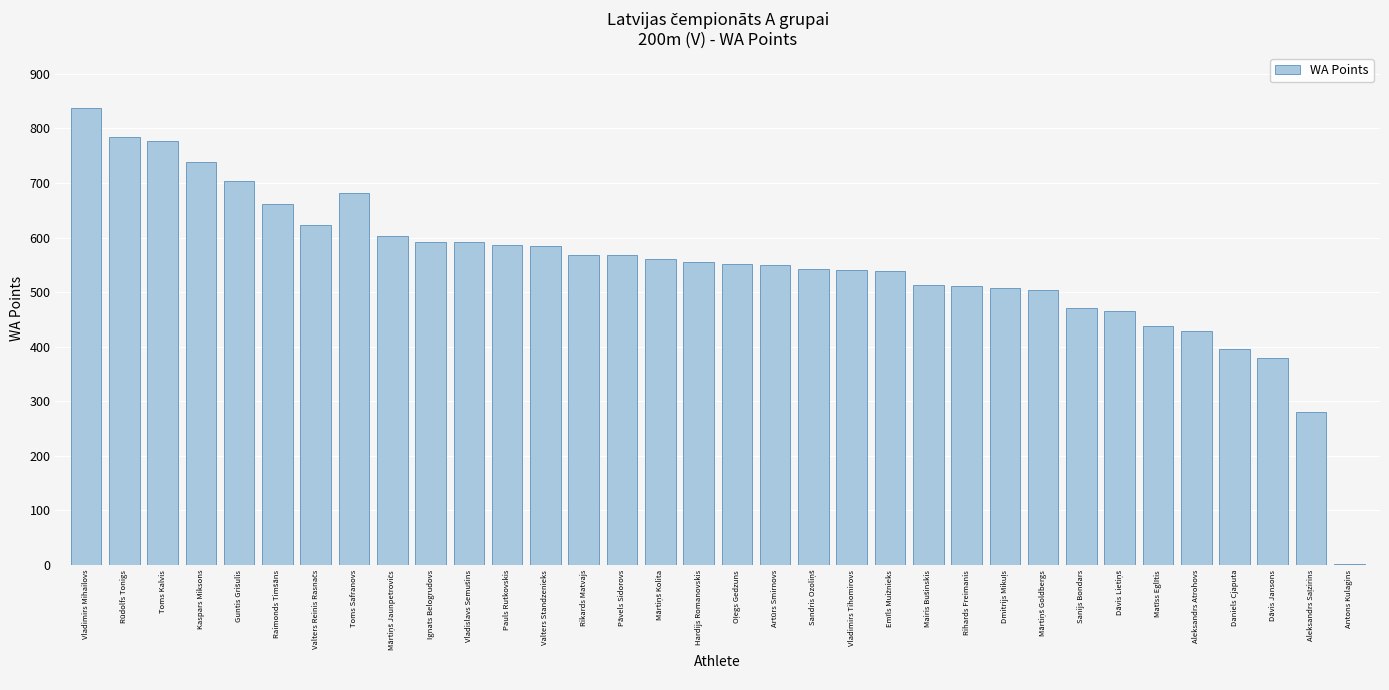

What is the change in value from Pauls Rutkovskis to Rihards Freimanis?

-75